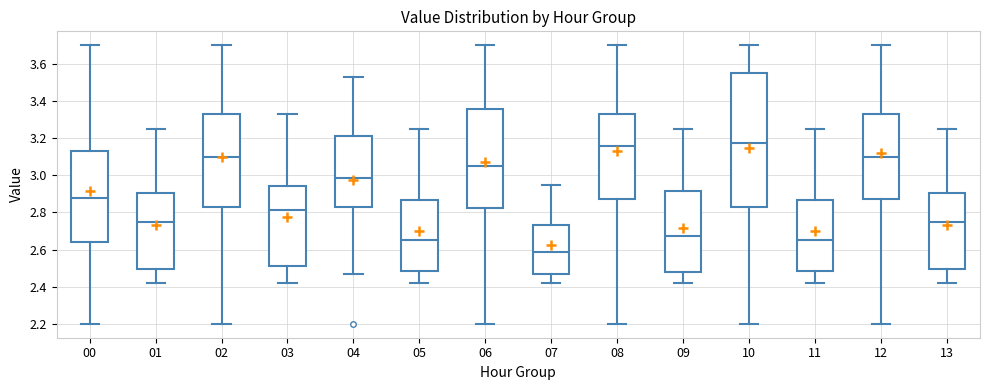

Which box has the lowest median line?

07